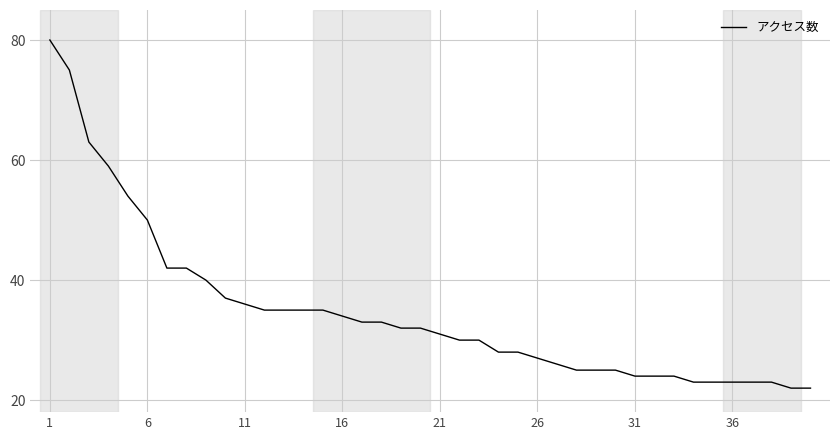

Is this an area chart (filled region under the line)?

No